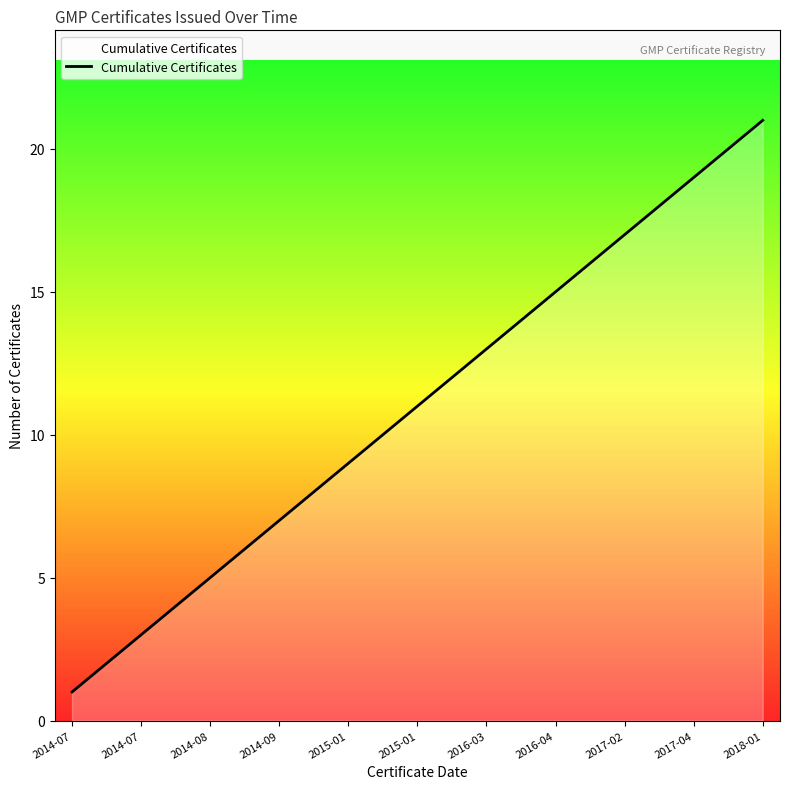

What is the greatest value displayed?

21